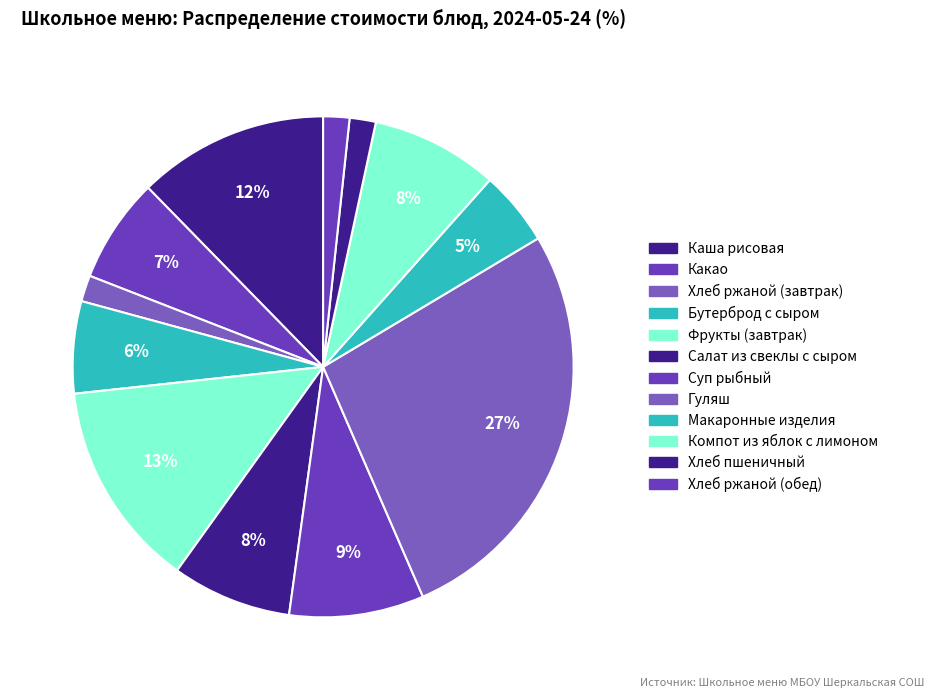

What is the ratio of the value at Гуляш to the value at Компот из яблок с лимоном?

3.3